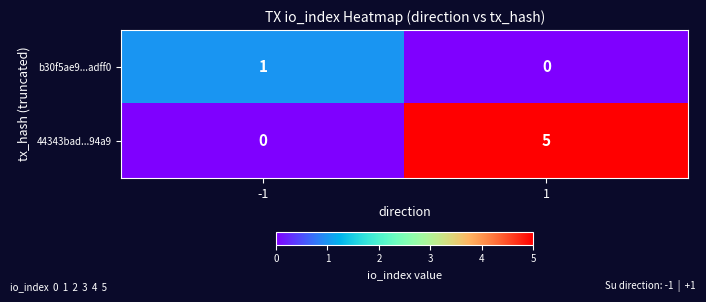

Reading right to left, transcribe all the data shown in this chart.

b30f5ae9...adff0: 0	1
44343bad...94a9: 5	0